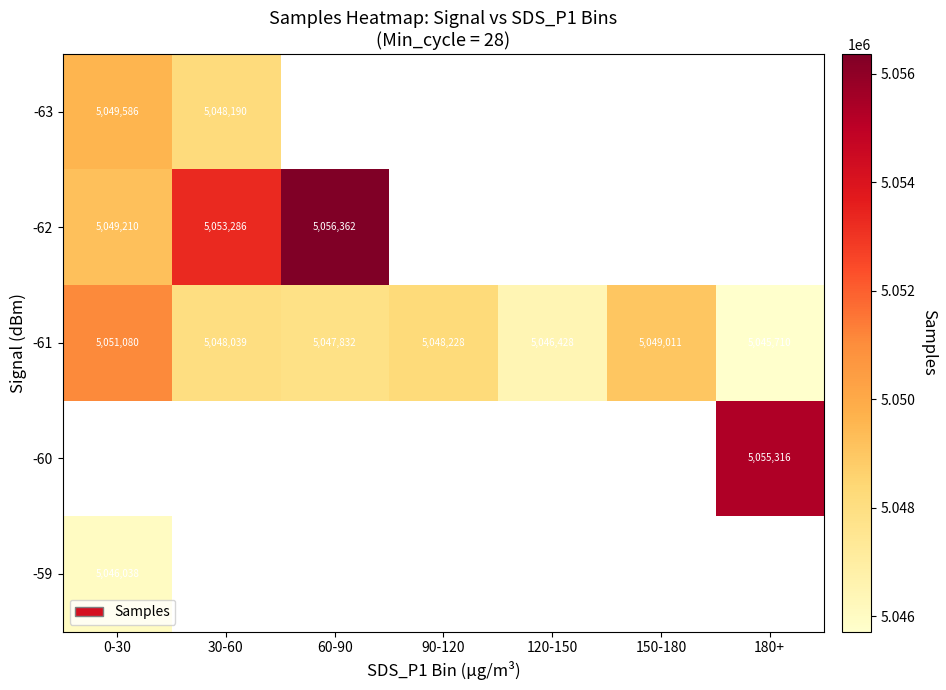

What is the sum of the -61 values at 150-180 and 120-150?

10095439.0